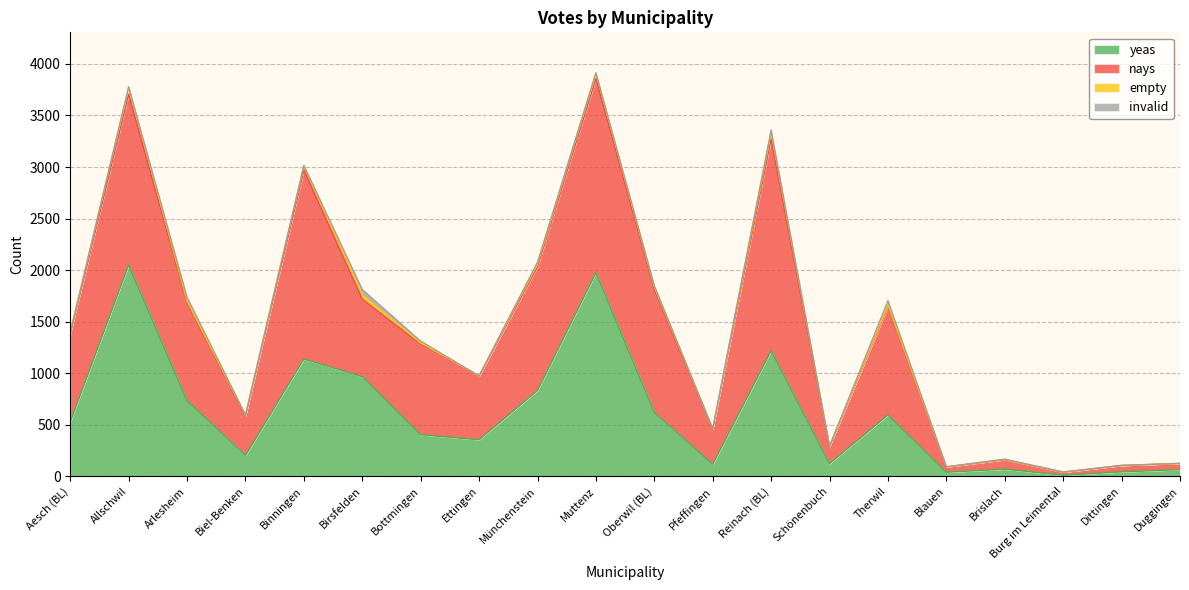

True or false: yeas and nays cross at least once.

True